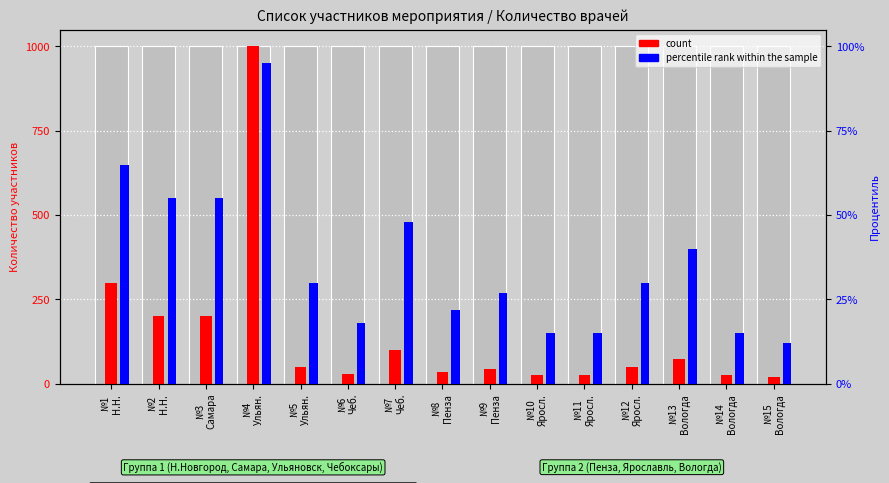

Which label corresponds to the smallest value in the chart?

№15
Вологда